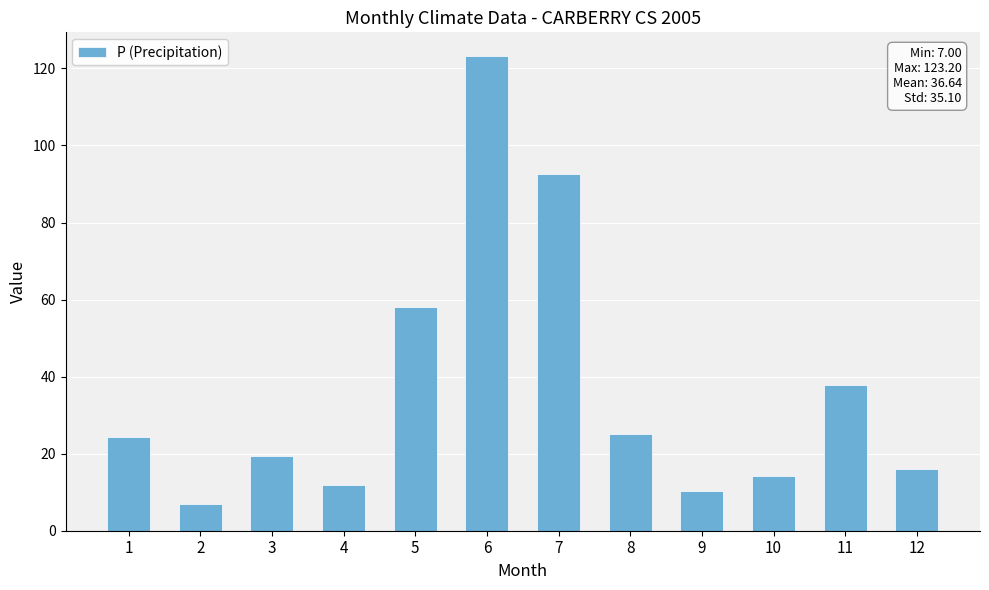

What is the ratio of the value at 12 to the value at 8?

0.6